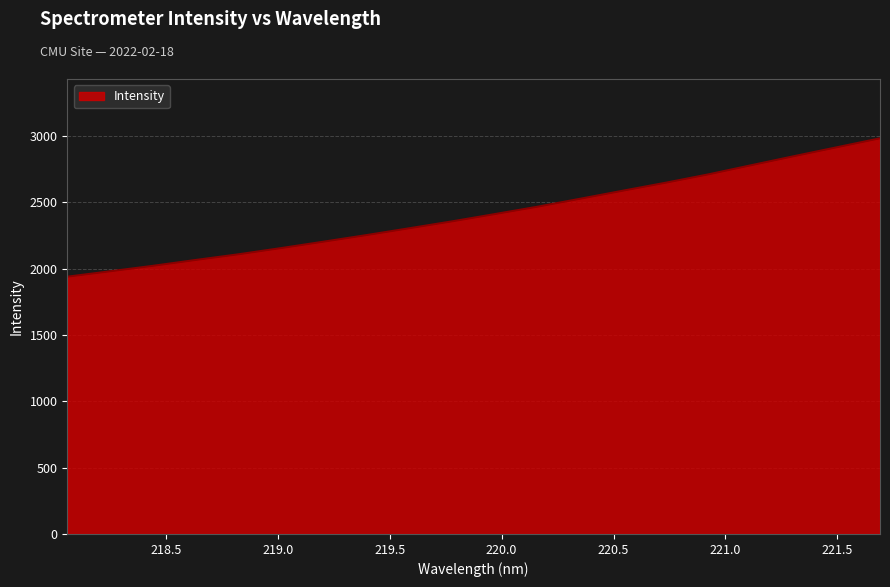

What is the difference between the maximum and minimum values?

1043.5